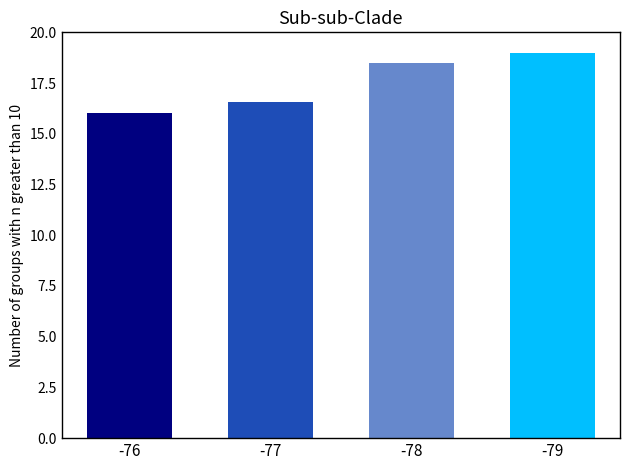

True or false: the data shows 6.8 at -79.

False